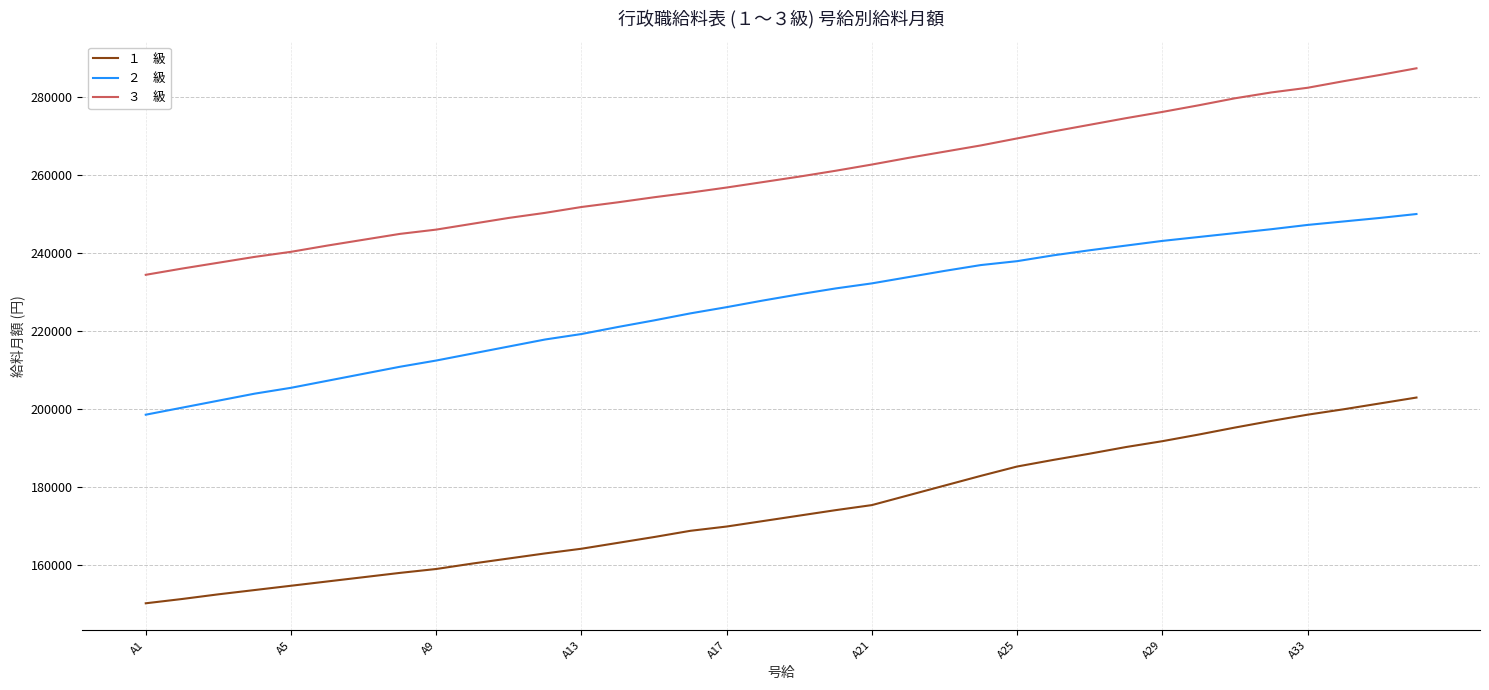

What is the maximum value shown in the chart?

287400